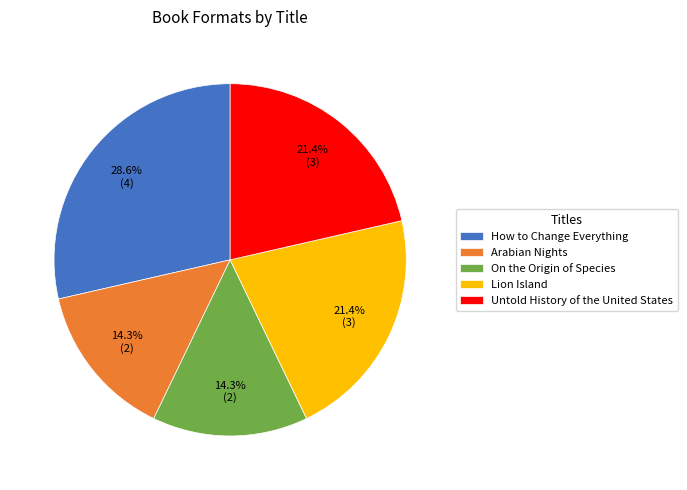

What percentage is NOT represented by Lion Island?

78.6%